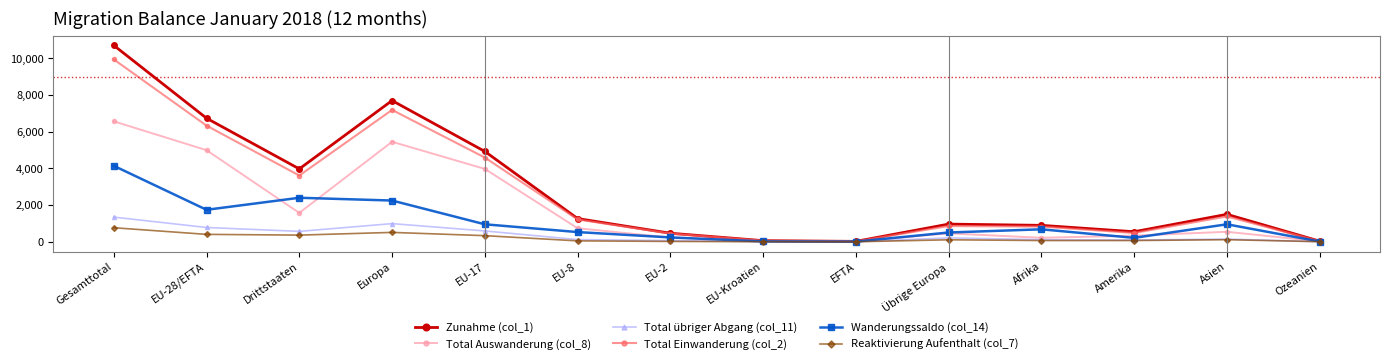

How many data points in Reaktivierung Aufenthalt (col_7) are less than 107?

7